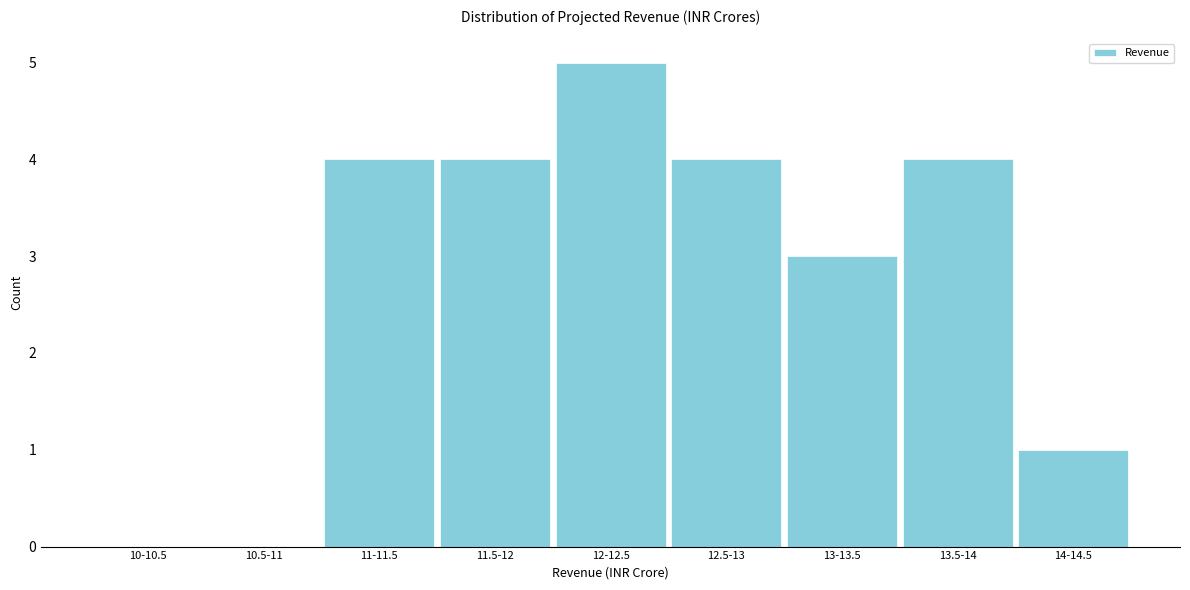

Reading left to right, list all the values displayed in this chart.

10-10.5=0	10.5-11=0	11-11.5=4	11.5-12=4	12-12.5=5	12.5-13=4	13-13.5=3	13.5-14=4	14-14.5=1